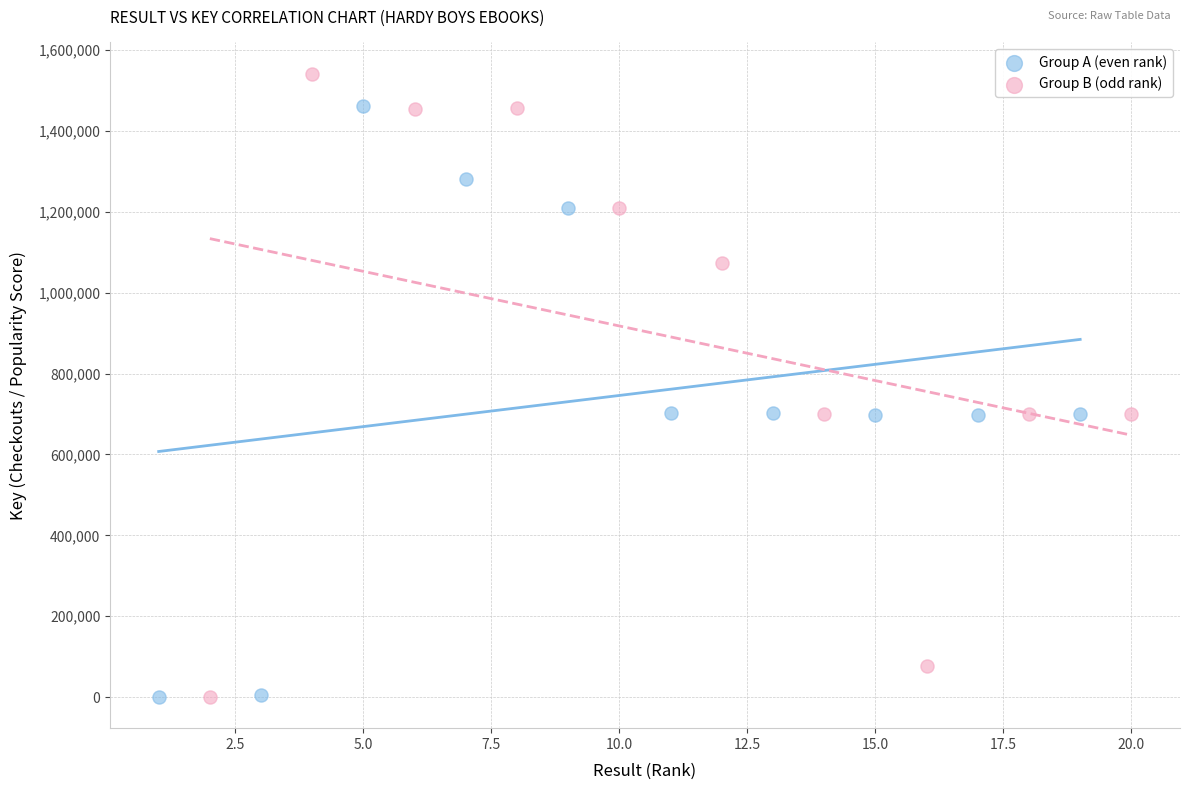

Which series reaches the maximum Y coordinate?

Group B (odd rank)